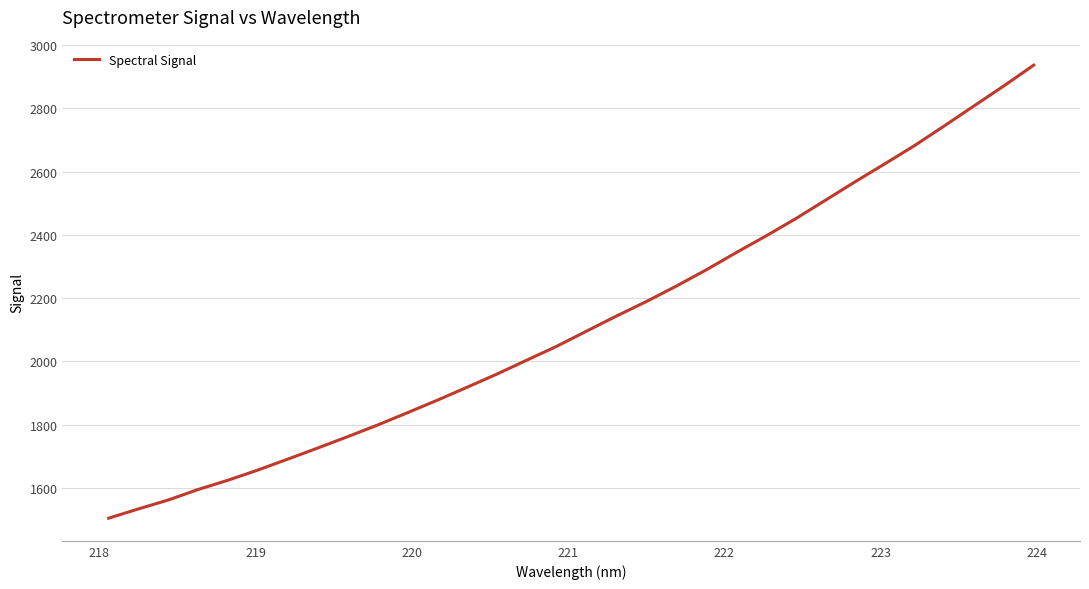

What is the minimum value shown in the chart?

1504.6